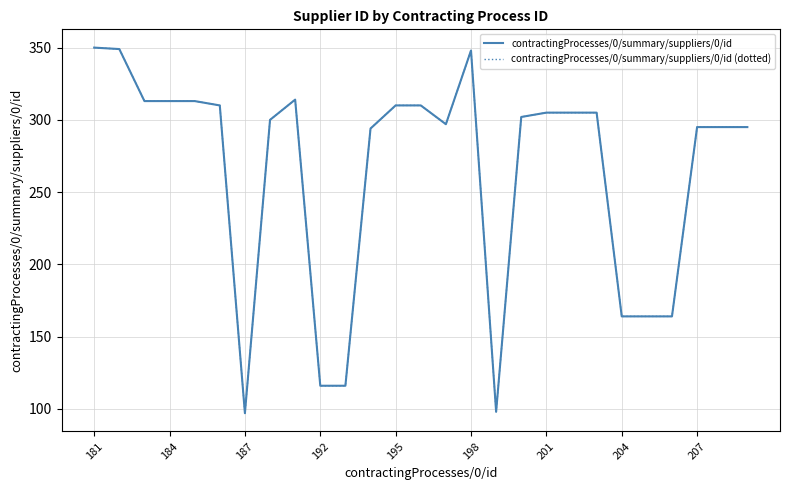

True or false: contractingProcesses/0/summary/suppliers/0/id and contractingProcesses/0/summary/suppliers/0/id (dotted) intersect in this chart.

False